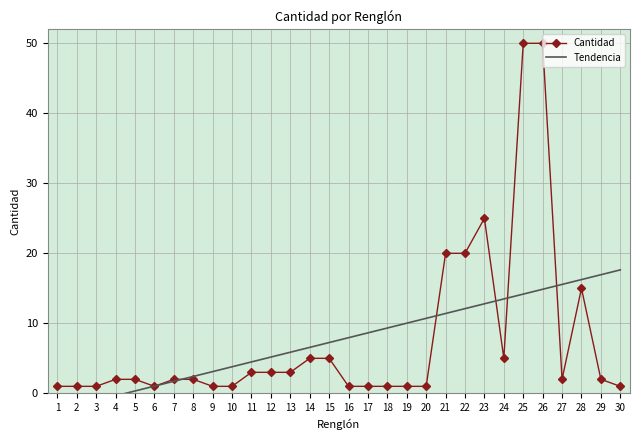

Where is Cantidad nearest to the value 25?

23